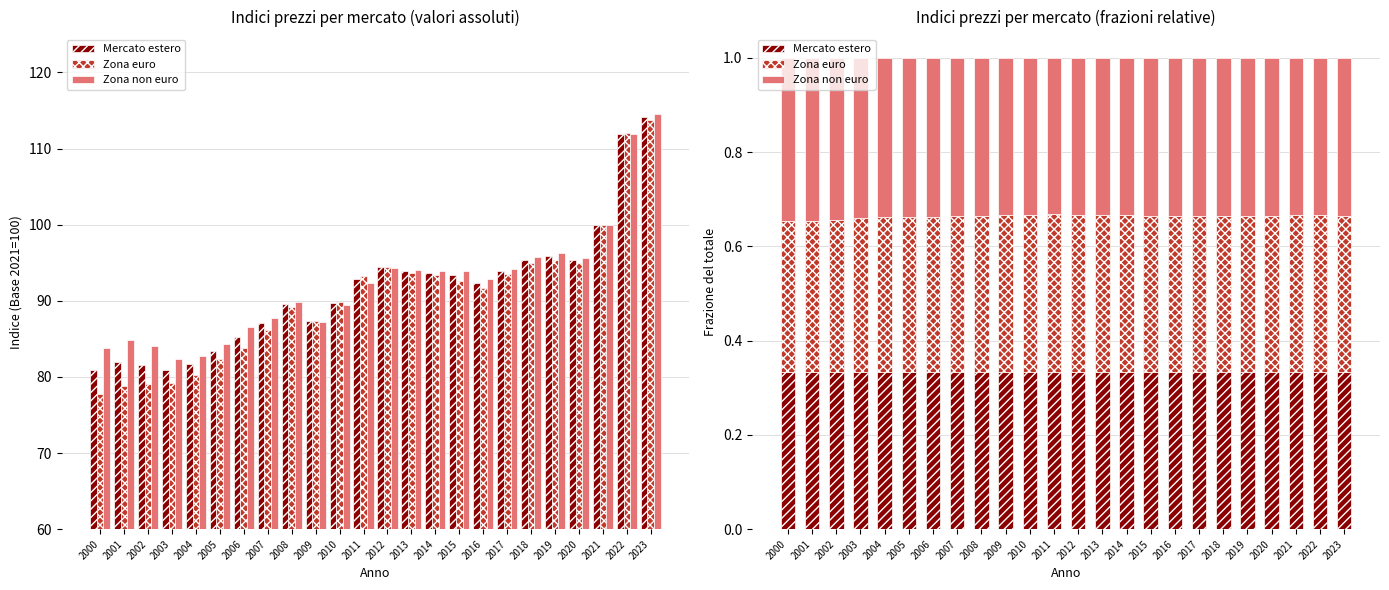

What is the sum of the Mercato estero values at 2021 and 2023?

0.7